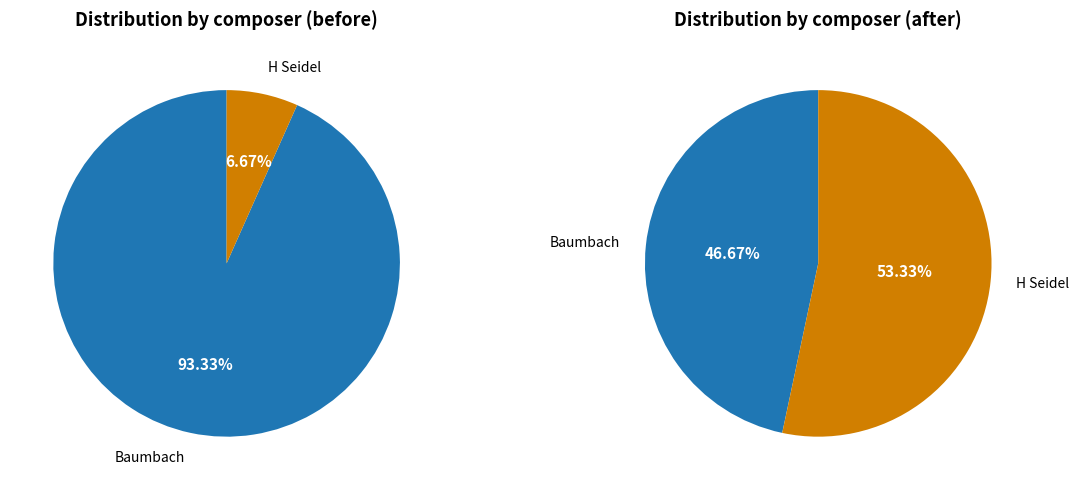

Which slice is the largest?

Baumbach